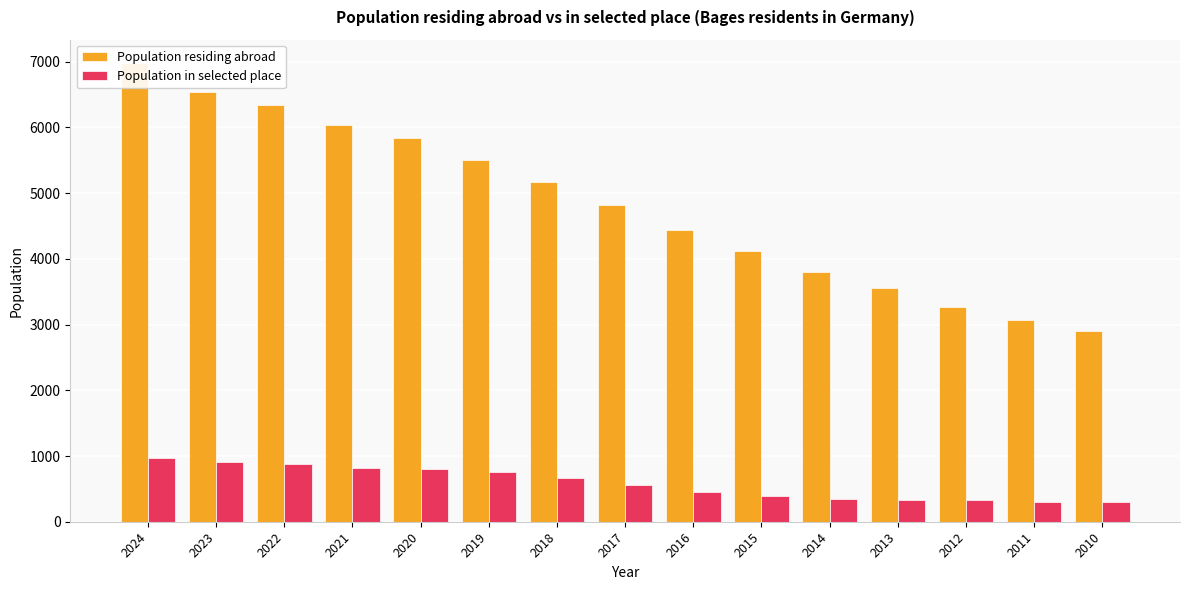

Is it true that Population residing abroad equals 736 at 2012?

False